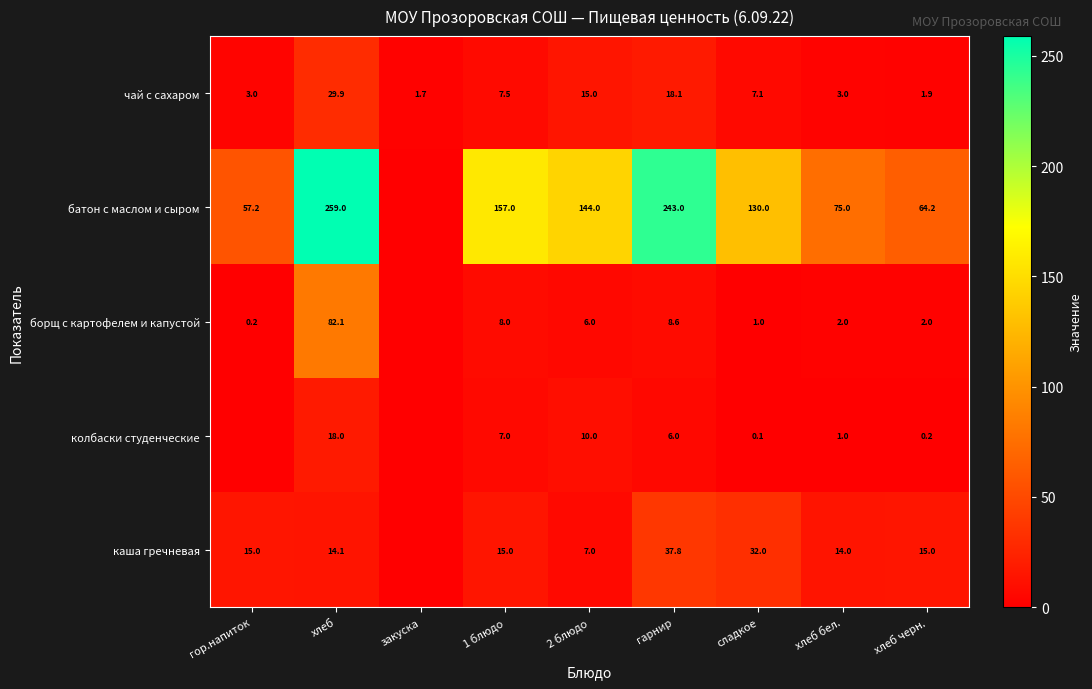

What is the total value across all series at хлеб бел.?

95.0